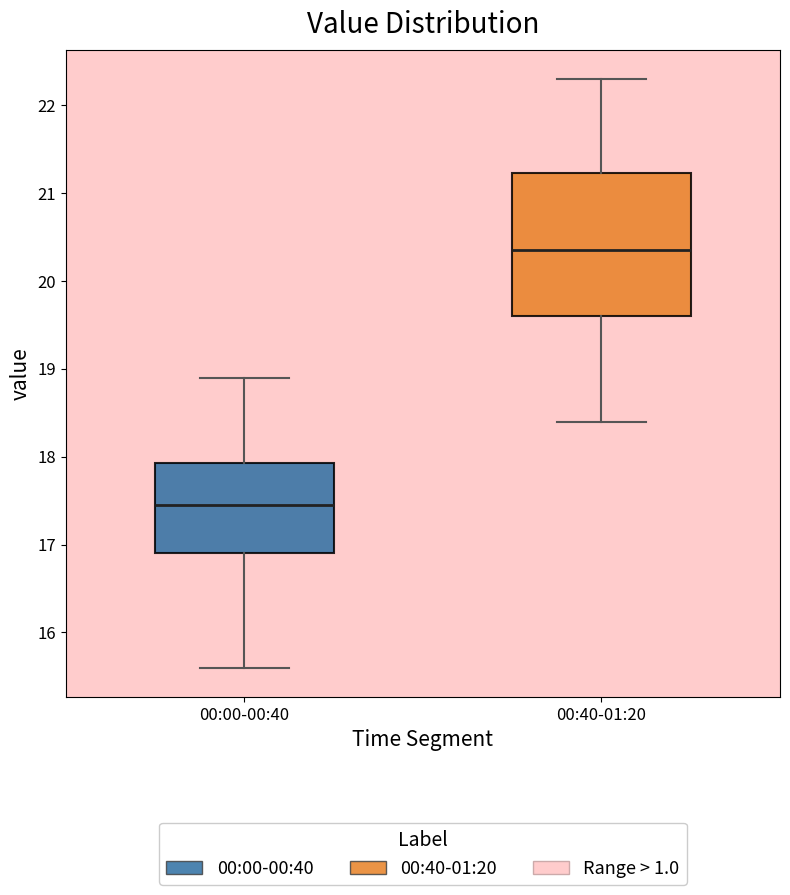

Which box is the tallest, from its lower edge to its upper edge?

00:40-01:20